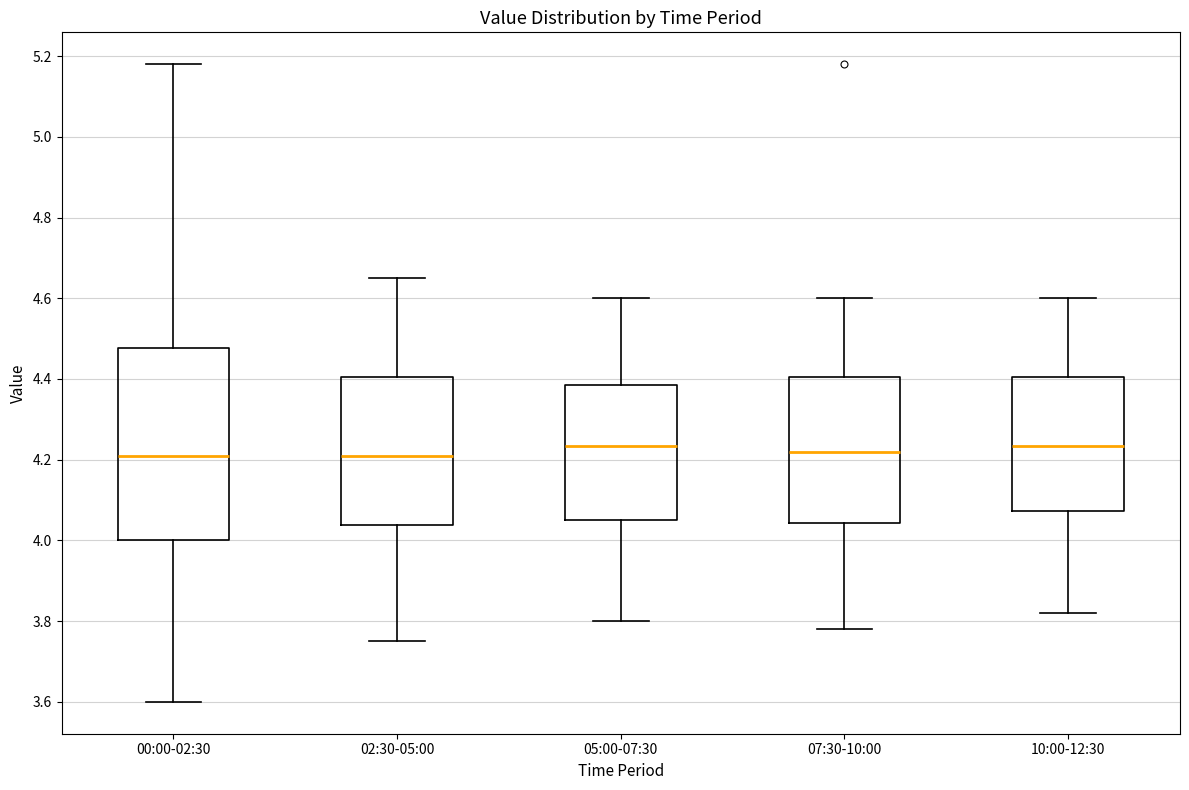

Reading left to right, transcribe this box plot: for each box, give where its median line is, the range the box spans, and where its two whiskers end, as read against the y-axis. The values are not printed on the chart, so give them approximately, as read against the axis.

00:00-02:30: median 4.22, box 4.00 to 4.48, whiskers 3.60 to 5.18
02:30-05:00: median 4.22, box 4.04 to 4.40, whiskers 3.76 to 4.66
05:00-07:30: median 4.24, box 4.06 to 4.38, whiskers 3.80 to 4.60
07:30-10:00: median 4.22, box 4.04 to 4.40, whiskers 3.78 to 4.60
10:00-12:30: median 4.24, box 4.08 to 4.40, whiskers 3.82 to 4.60